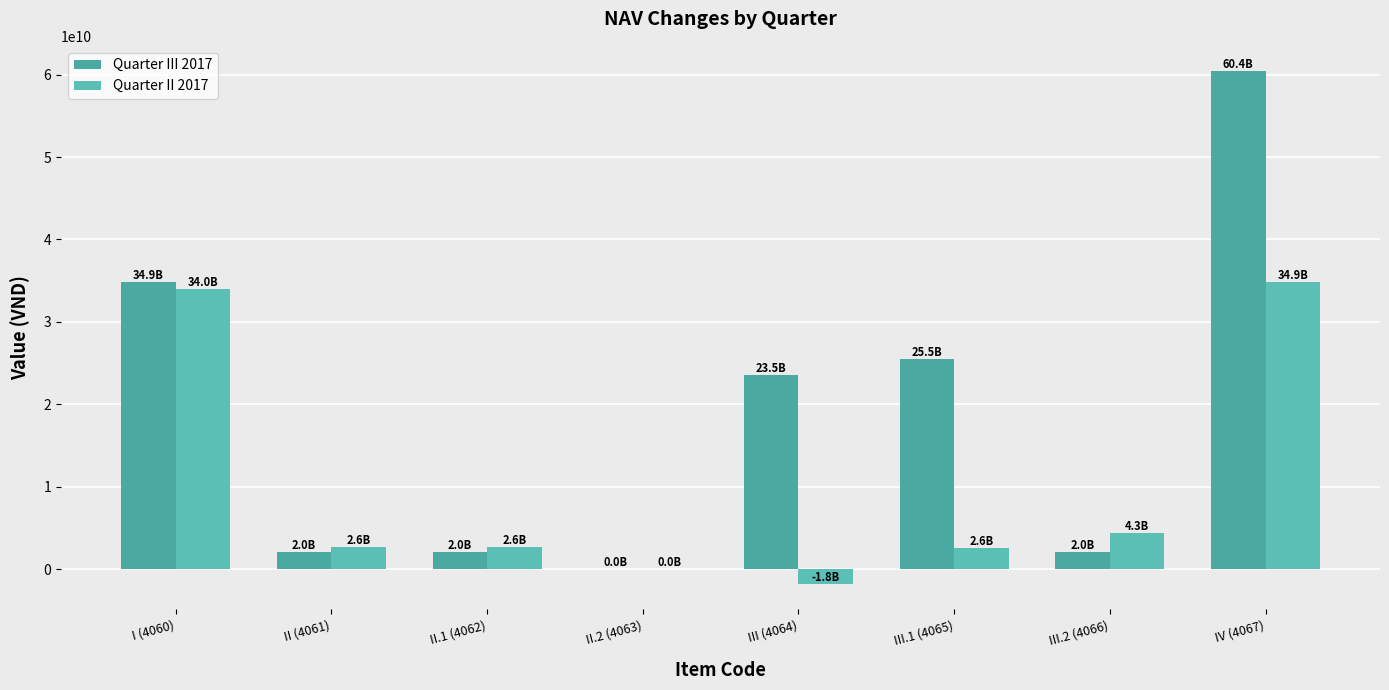

How many groups of bars are there?

8